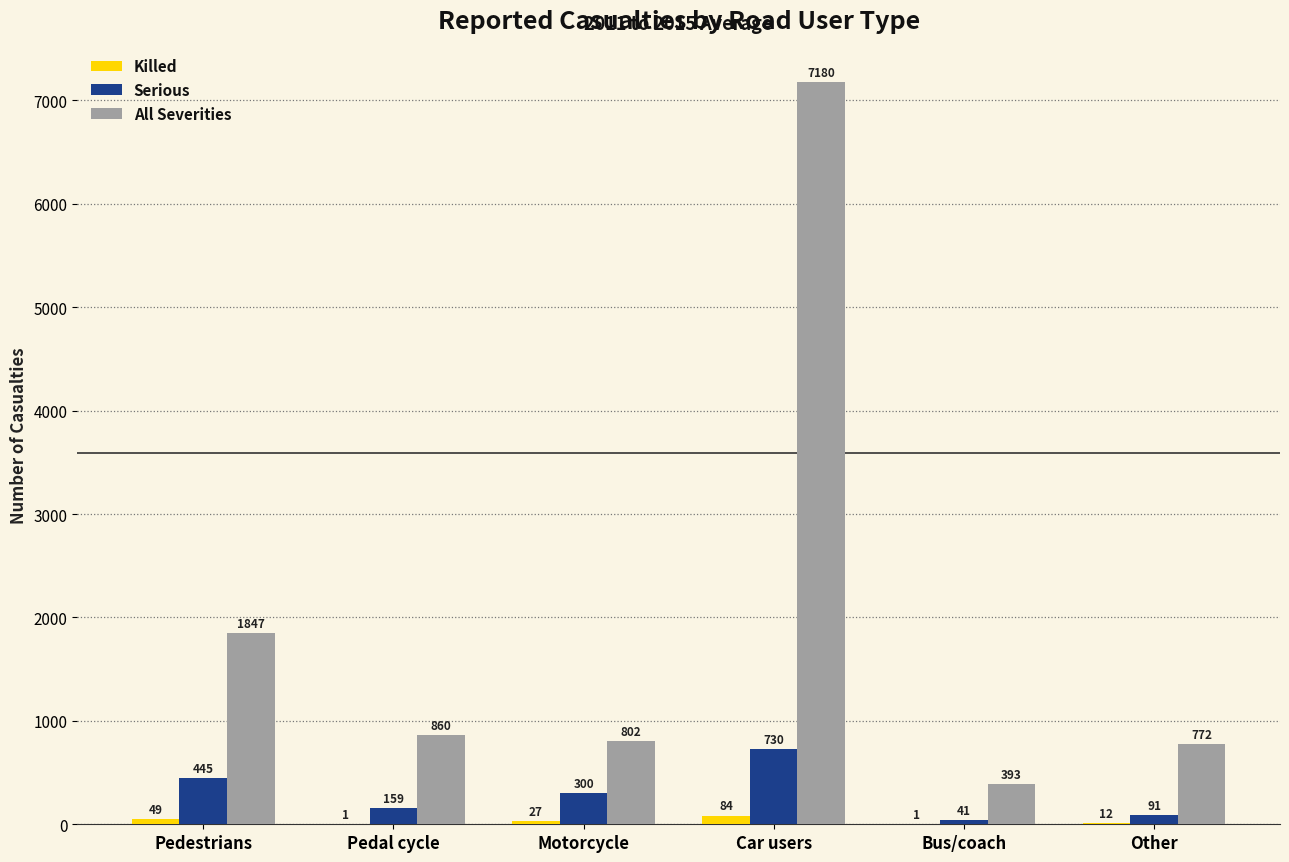

How many series are shown in this chart?

3